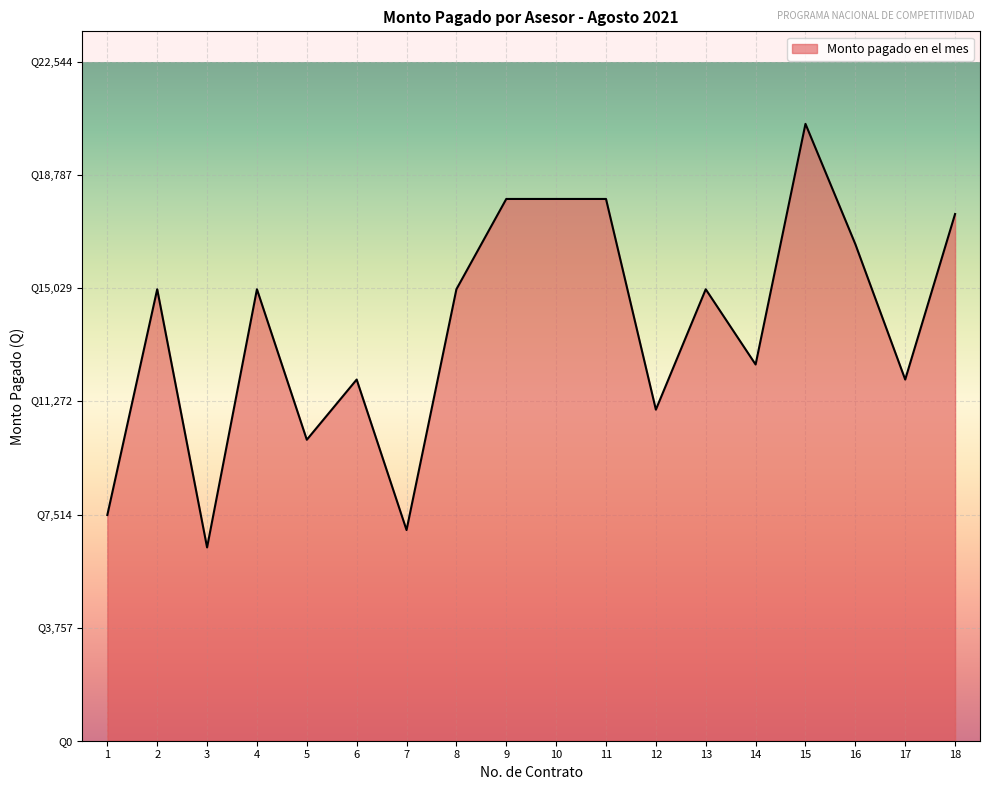

Reading left to right, extract all data points from this chart.

1=7500.0	2=15000.0	3=6421.4	4=15000.0	5=10000.0	6=12000.0	7=7000.0	8=15000.0	9=18000.0	10=18000.0	11=18000.0	12=11000.0	13=15000.0	14=12500.0	15=20495.0	16=16499.0	17=12000.0	18=17500.0